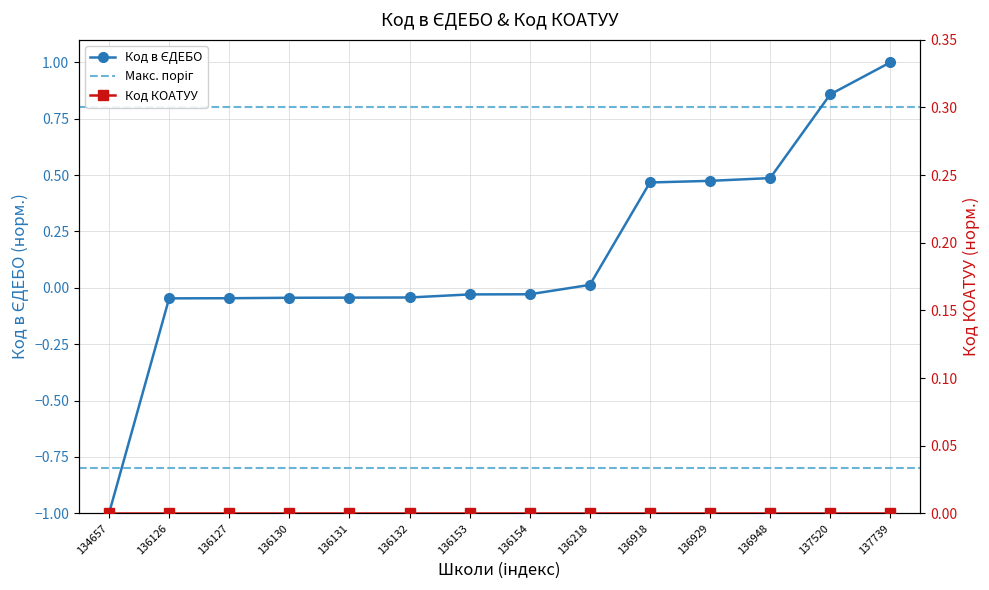

Reading left to right, list all the values displayed in this chart.

-1.0	-0.0	-0.0	-0.0	-0.0	-0.0	-0.0	-0.0	0.0	0.5	0.5	0.5	0.9	1.0